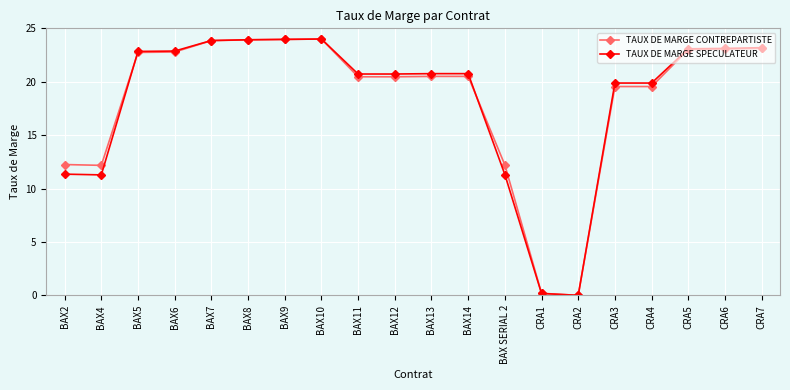

What is the greatest value displayed?

24.0